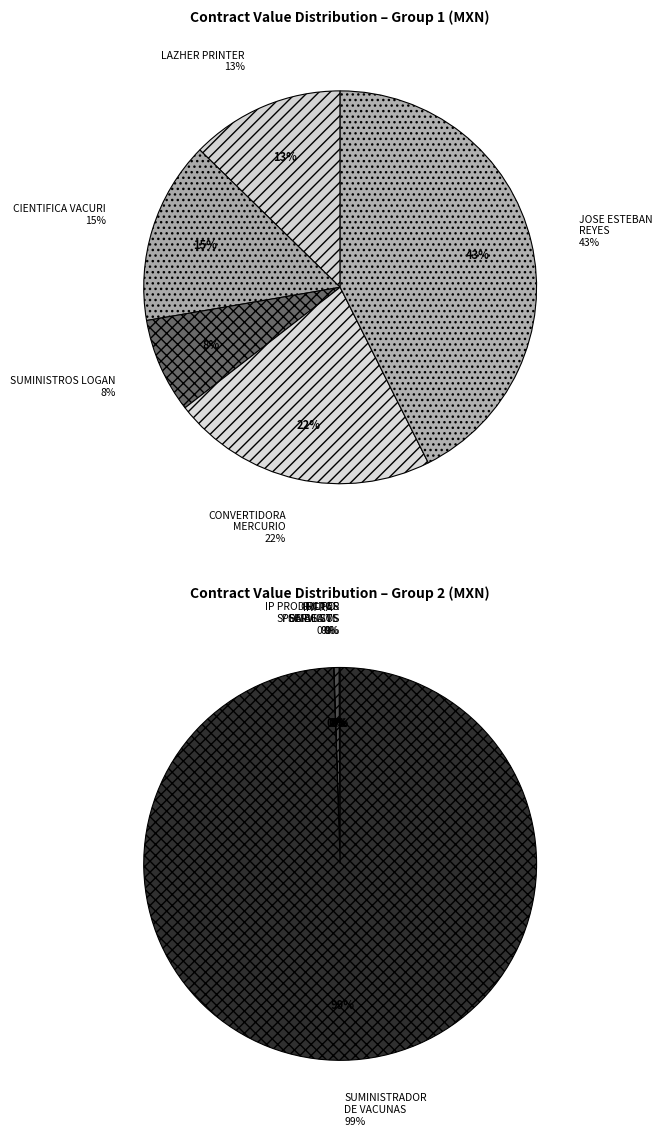

What is the change in value from JOSE ESTEBAN REYES to IP PRODUCTOS Y SERVICIOS?

+416020.6